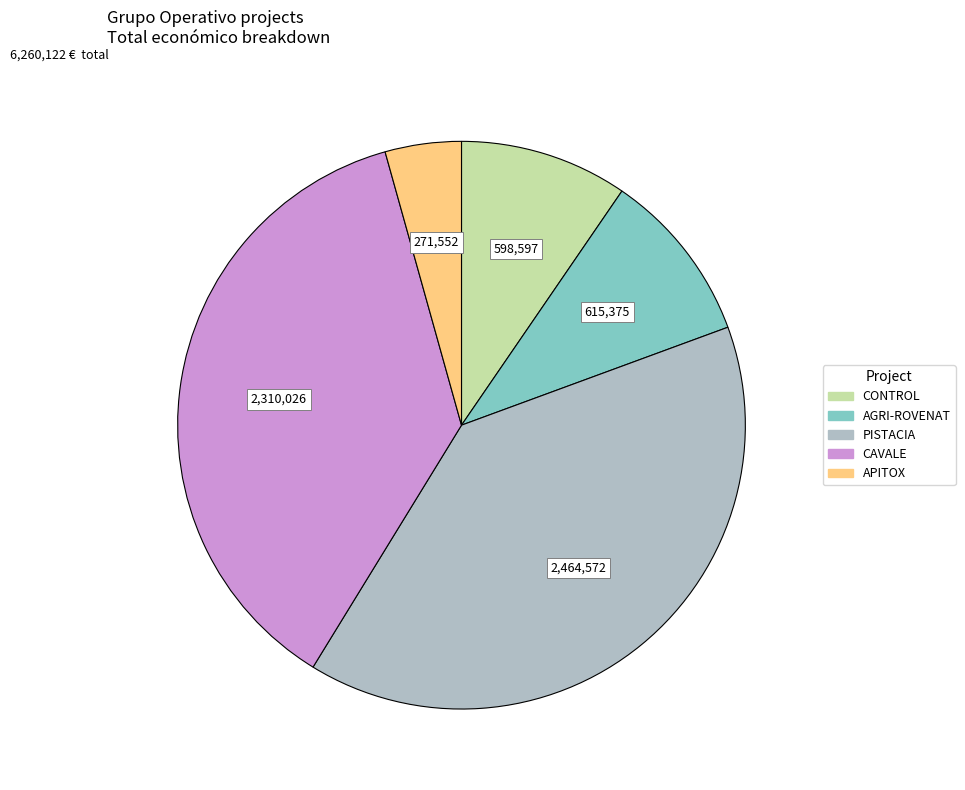

The AGRI-ROVENAT slice represents 10% of the pie. True or false?

True